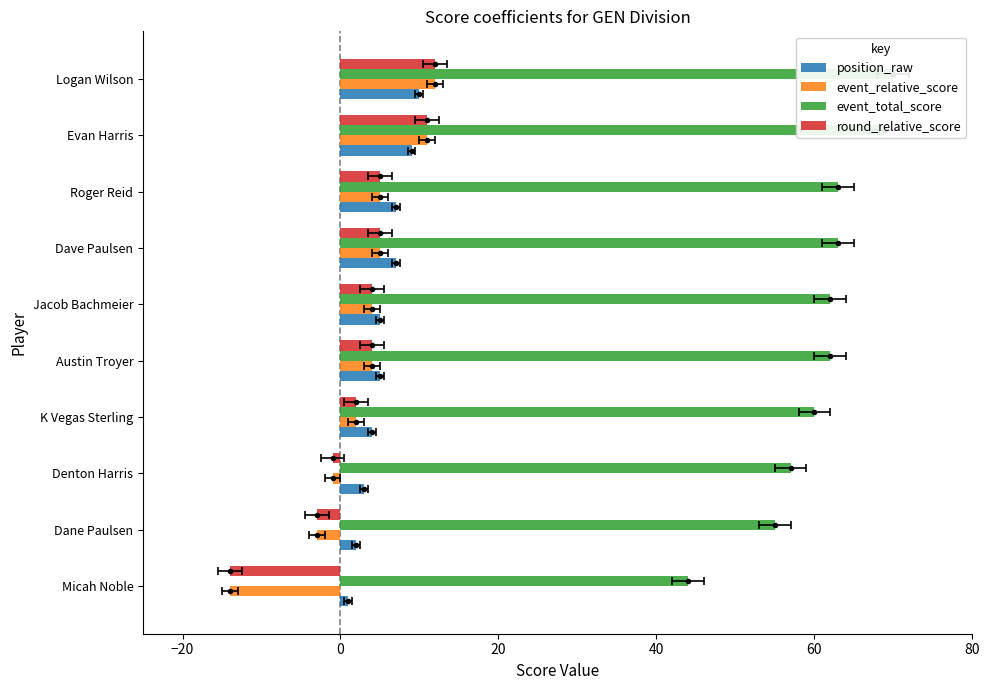

What is the value of the event_total_score bar at the 8th from the left?

63